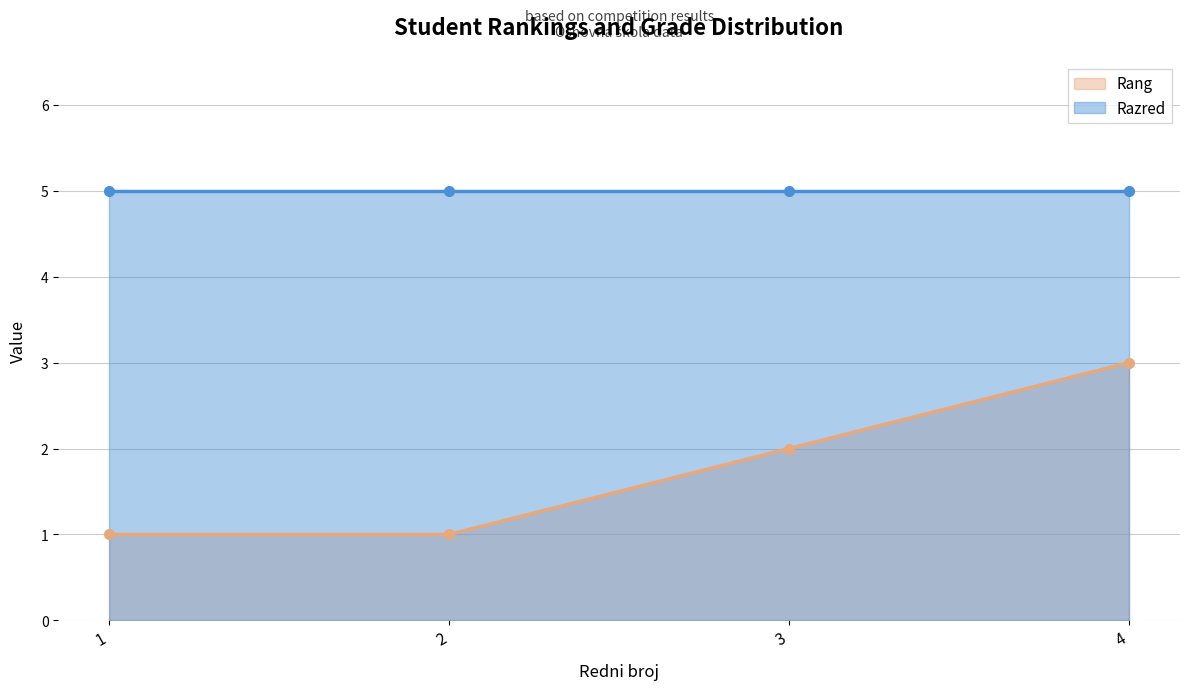

True or false: the data has more than 0 interior local peaks.

False